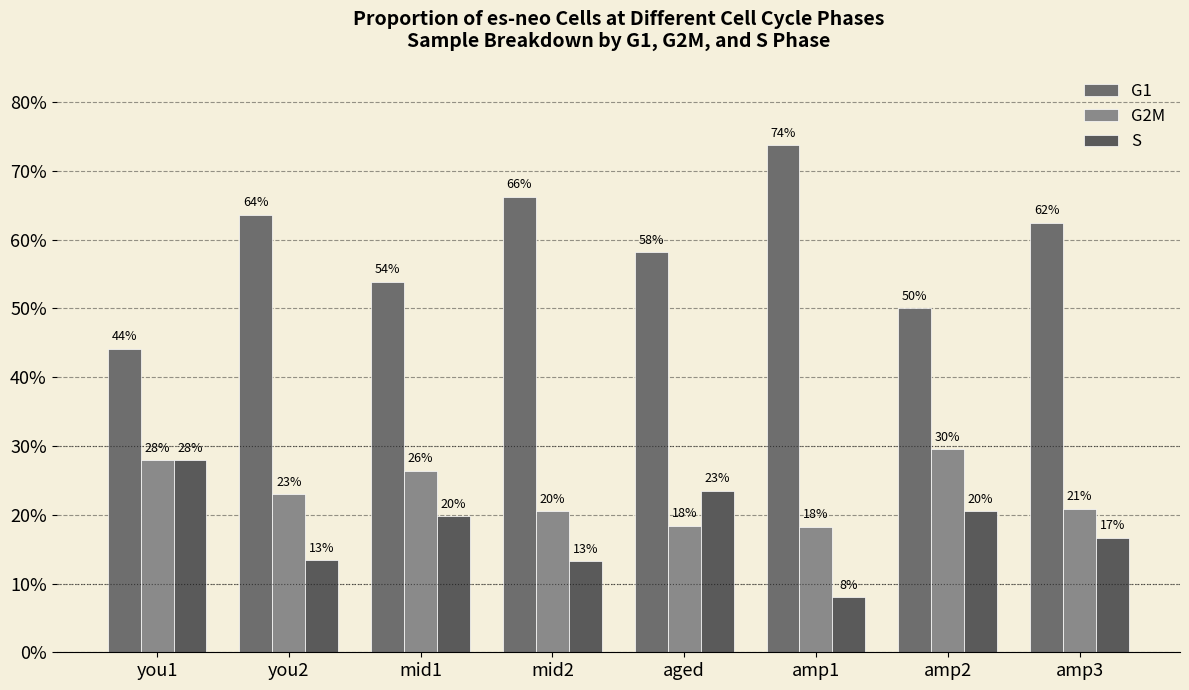

Which series has the widest spread of values?

G1